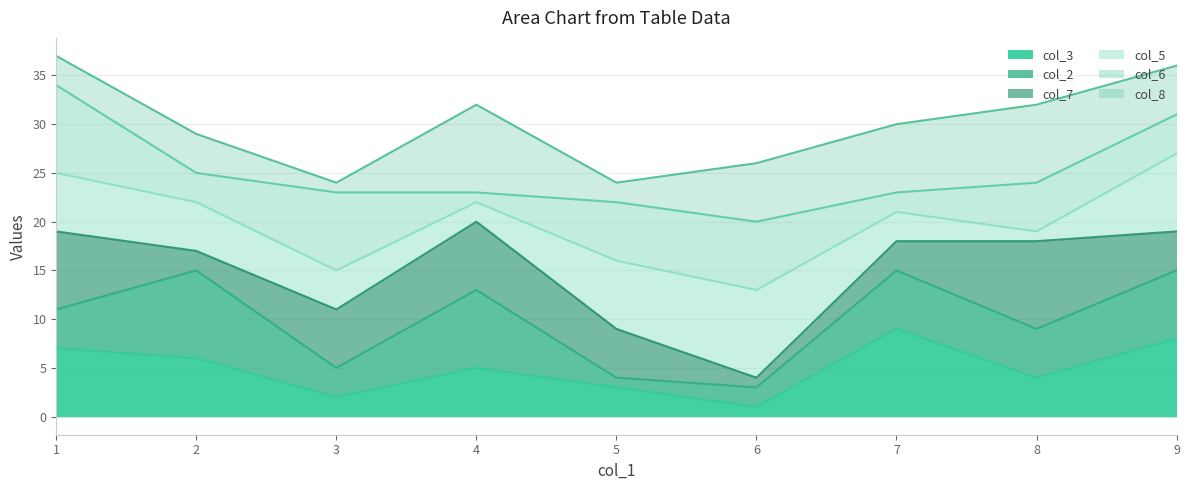

List the series in order of their peak value, lowest first.

col_3_line, col_2_line, col_7_line, col_5_line, col_6_line, col_8_line